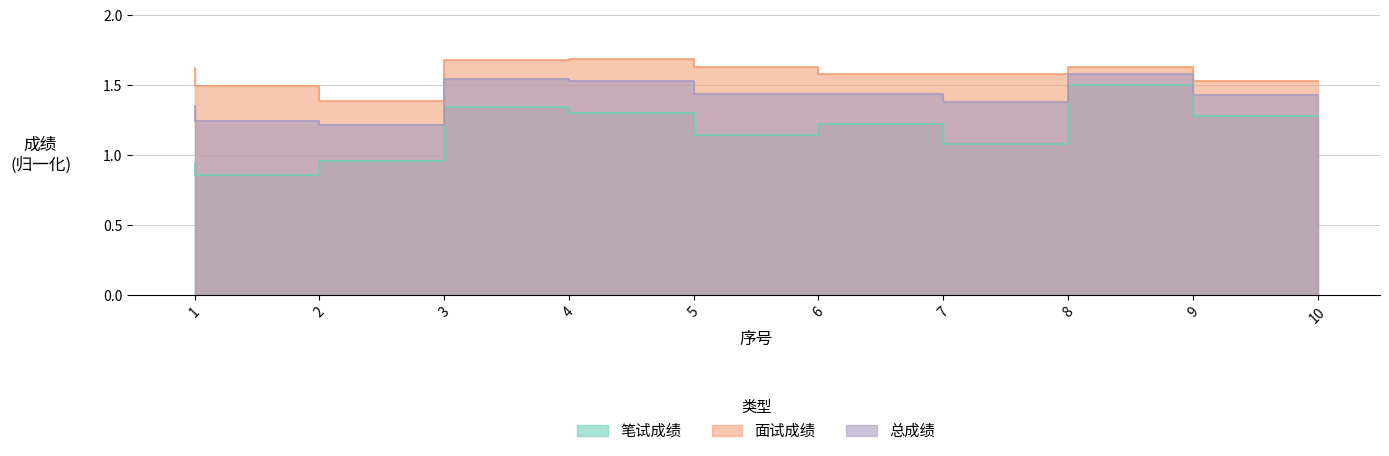

At how many categories does at least one series exceed 1?

10